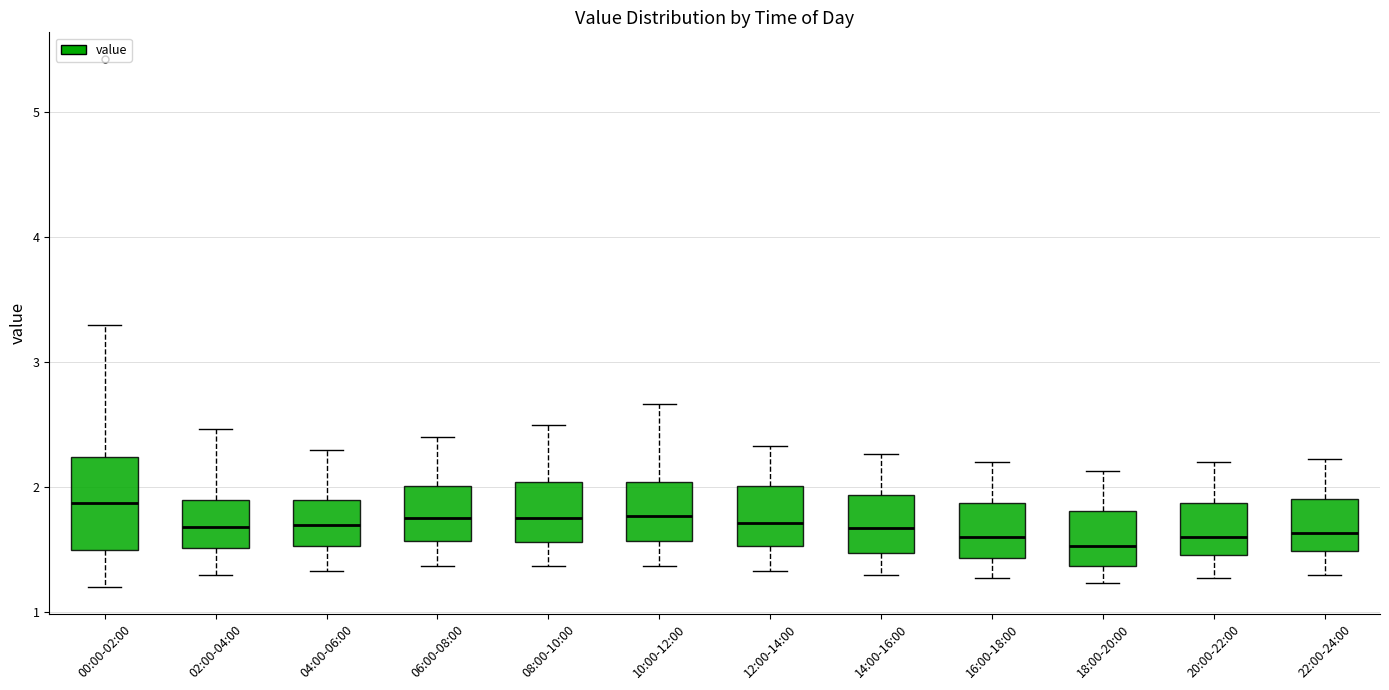

Where does the upper whisker of the box for 04:00-06:00 end on the y-axis? The values are not printed on the chart, so give them approximately, as read against the axis.

2.3